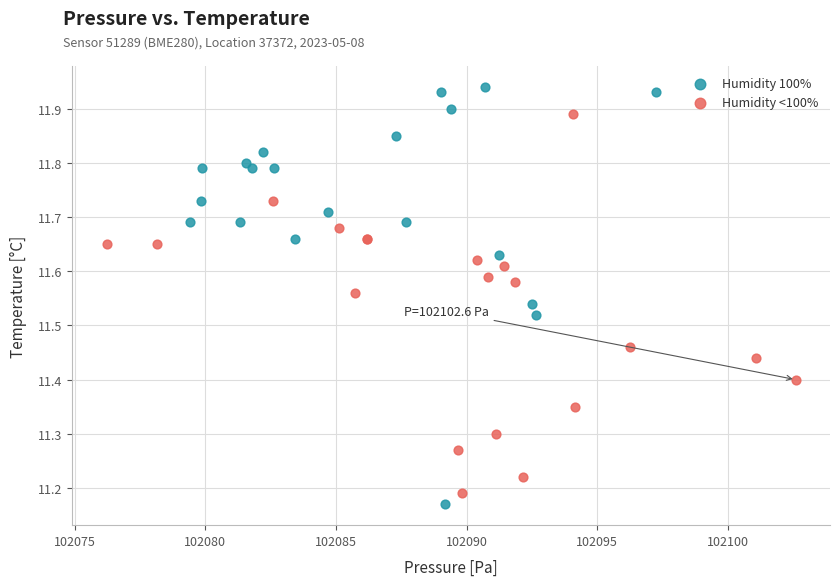

What are all the series names shown in the legend?

Humidity 100%, Humidity <100%